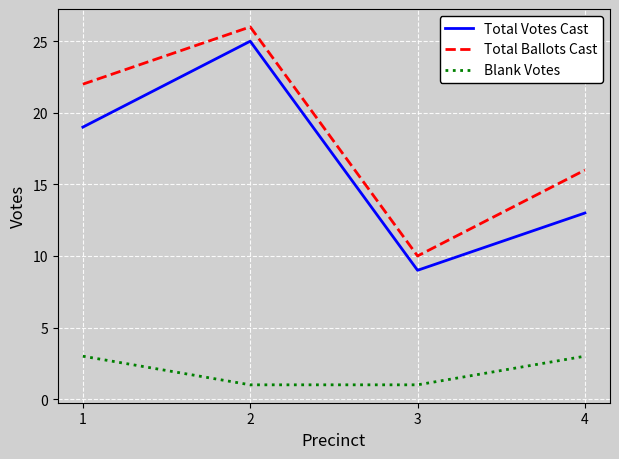

What are all the series names shown in the legend?

Total Votes Cast, Total Ballots Cast, Blank Votes